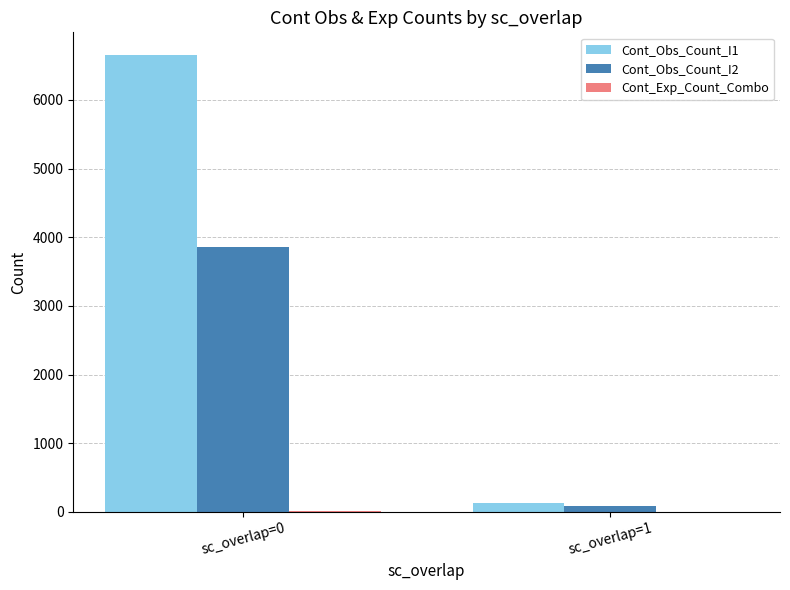

Are the bars grouped side by side (vs. stacked)?

Yes